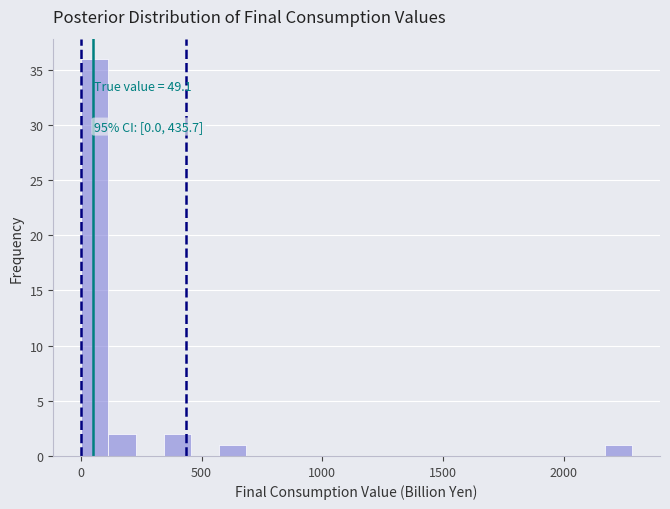

Around what value on the x-axis is the tallest bar? Give the approximate position of its centre, as read against the axis.

50